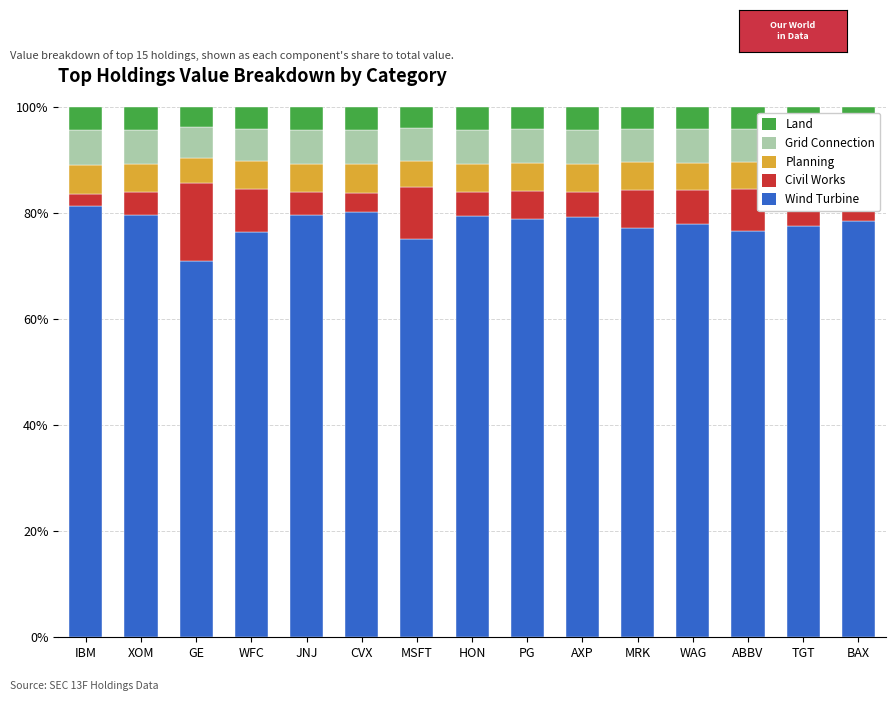

What is the minimum value for Wind Turbine?

71.0